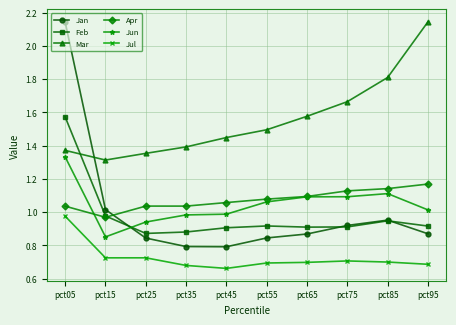

The value of Jul at pct55 is 1.0. True or false?

False